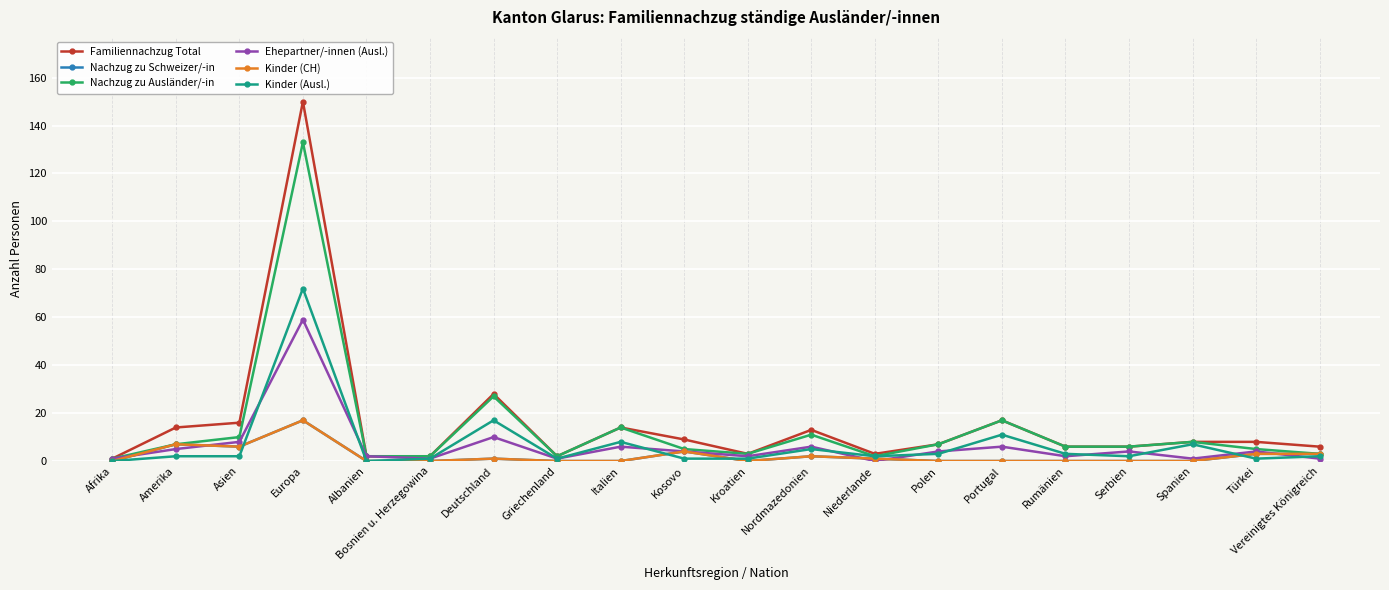

Rank the categories by Familiennachzug Total value from lowest to highest.

Afrika, Albanien, Bosnien u. Herzegowina, Griechenland, Kroatien, Niederlande, Rumänien, Serbien, Vereinigtes Königreich, Polen, Spanien, Türkei, Kosovo, Nordmazedonien, Amerika, Italien, Asien, Portugal, Deutschland, Europa